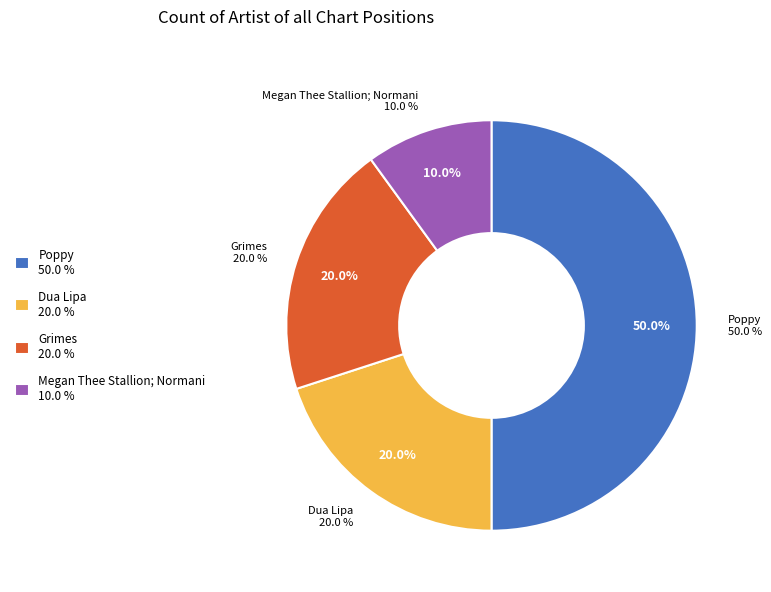

What is the largest slice in the pie chart?

Poppy